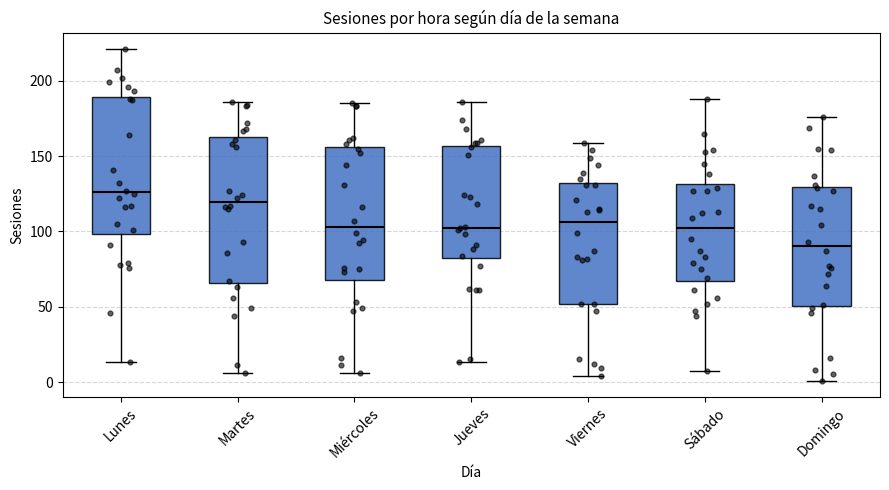

Which box's median line is the highest?

Lunes